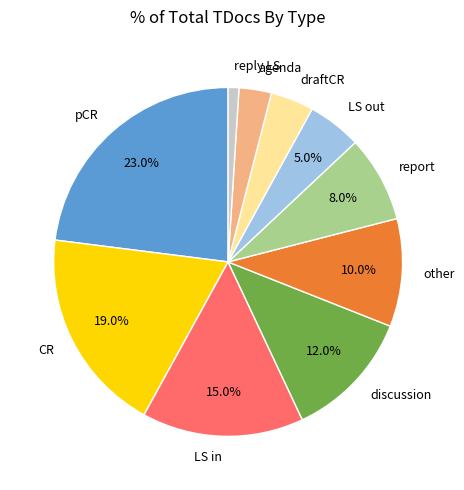

To the nearest percent, what is the combined percentage of discussion and other?

22%